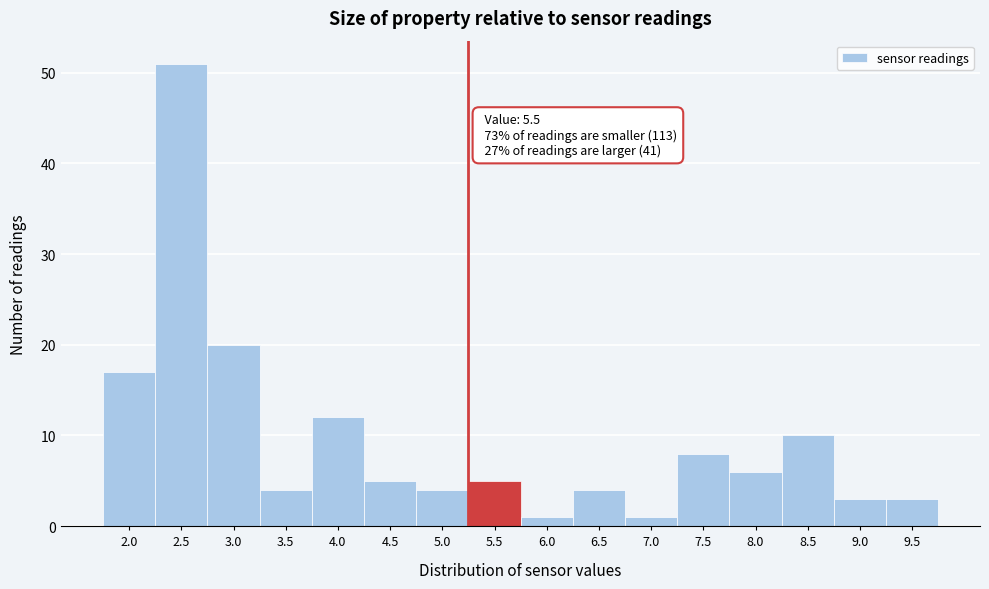

Reading right to left, extract all data points from this chart.

3	3	10	6	8	1	4	1	5	4	5	12	4	20	51	17